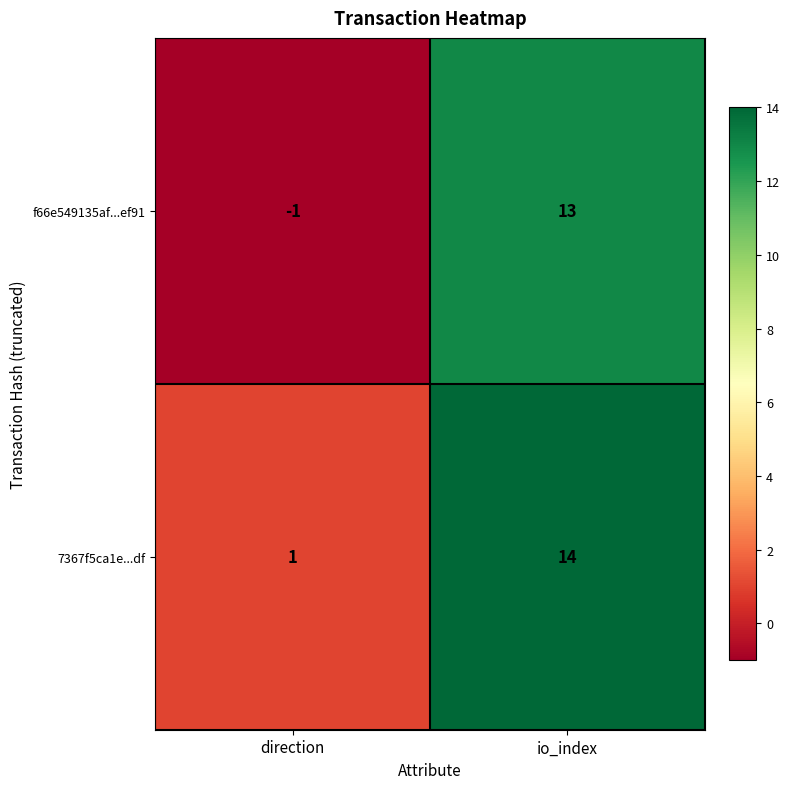

Rank the categories by f66e549135af...ef91 value from highest to lowest.

io_index, direction